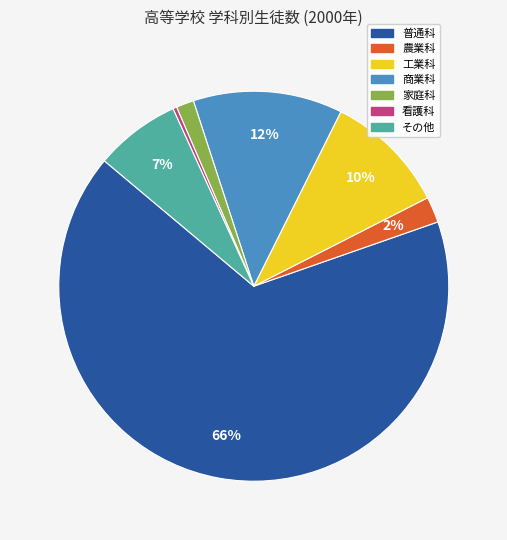

Which category has the biggest portion of the pie?

普通科